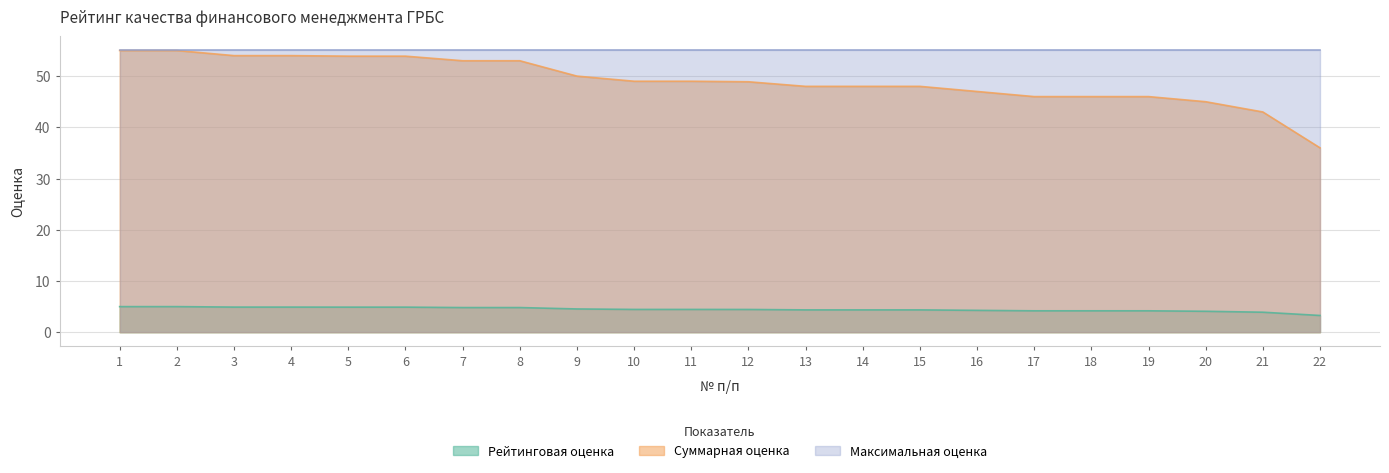

True or false: Суммарная оценка has more than 2 interior local peaks.

False